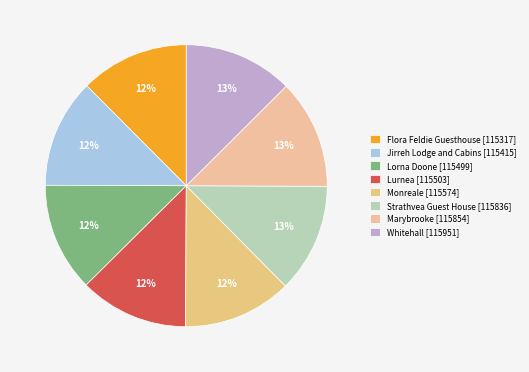

Is there any slice that represents more than half of the pie?

No